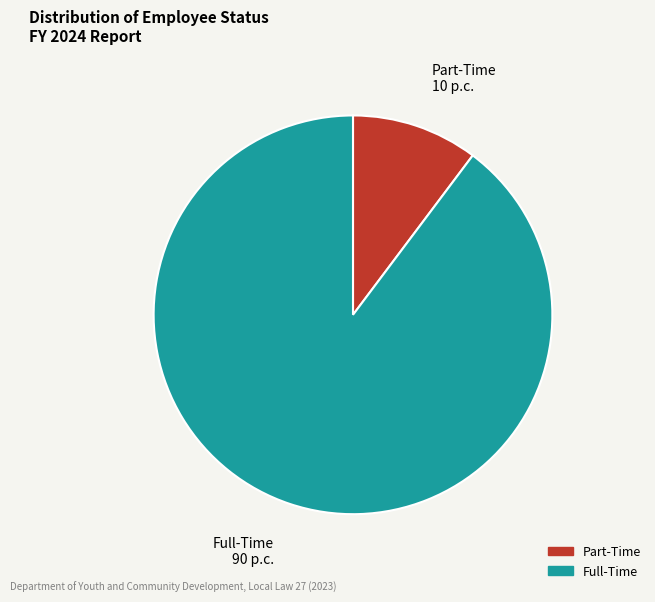

How many segments does this pie chart have?

2